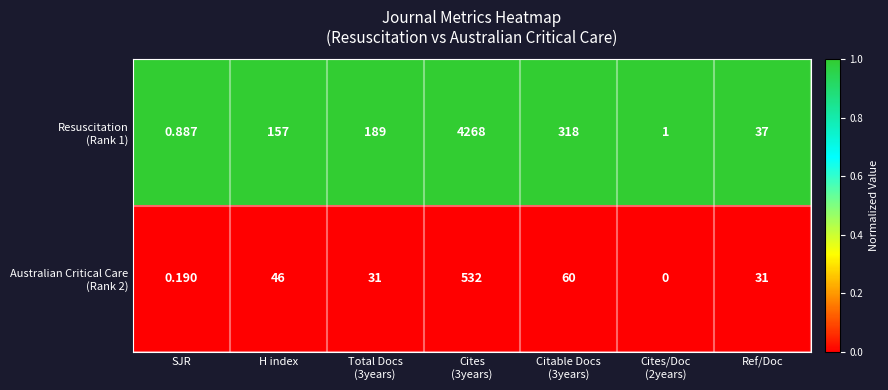

Between Cites (3years) and Ref/Doc, which series saw the biggest shift?

Resuscitation (Rank 1)